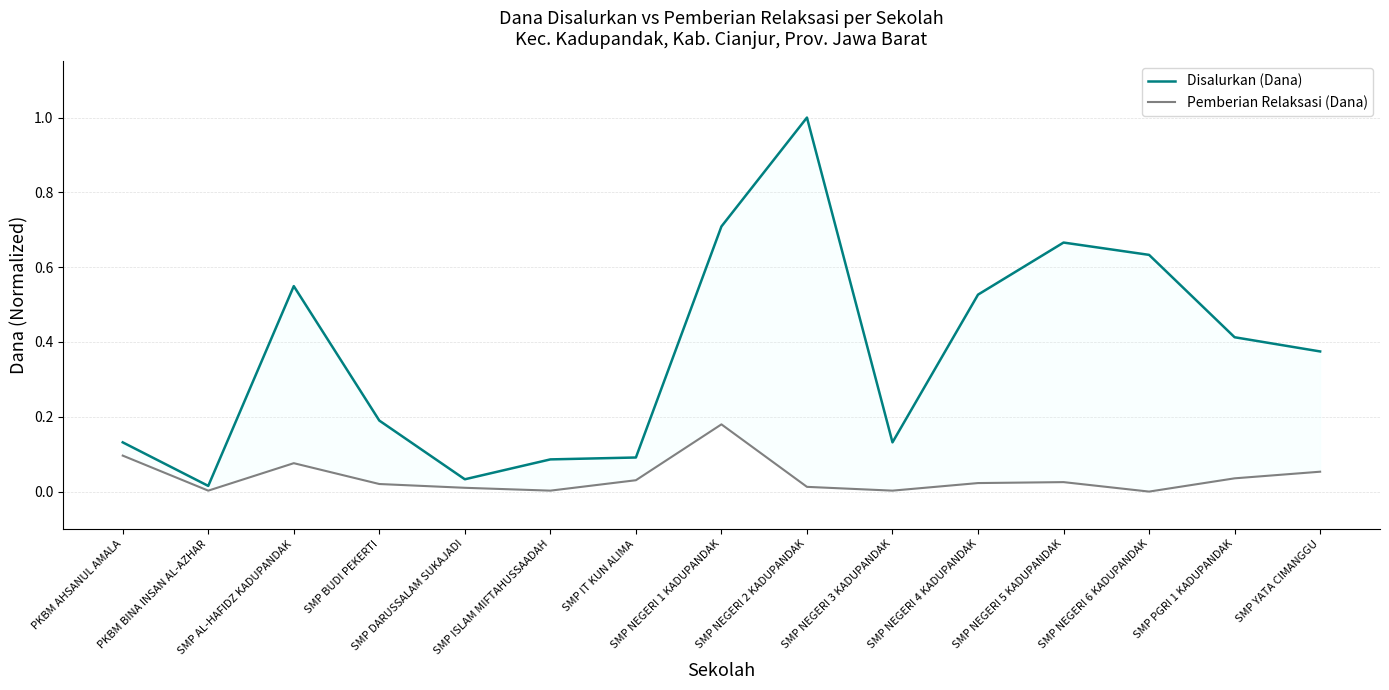

List the series in order of their overall mean, lowest first.

Pemberian Relaksasi (Dana), Disalurkan (Dana)